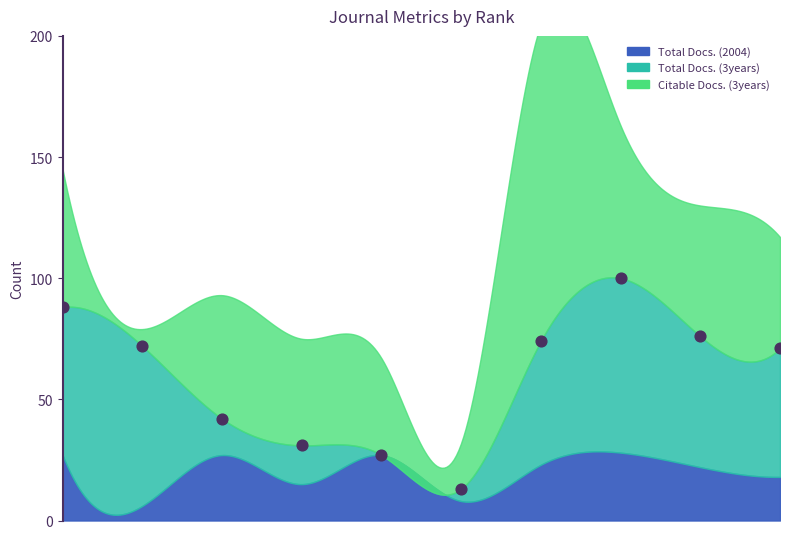

What is the range of Y values (max minus min)?

87